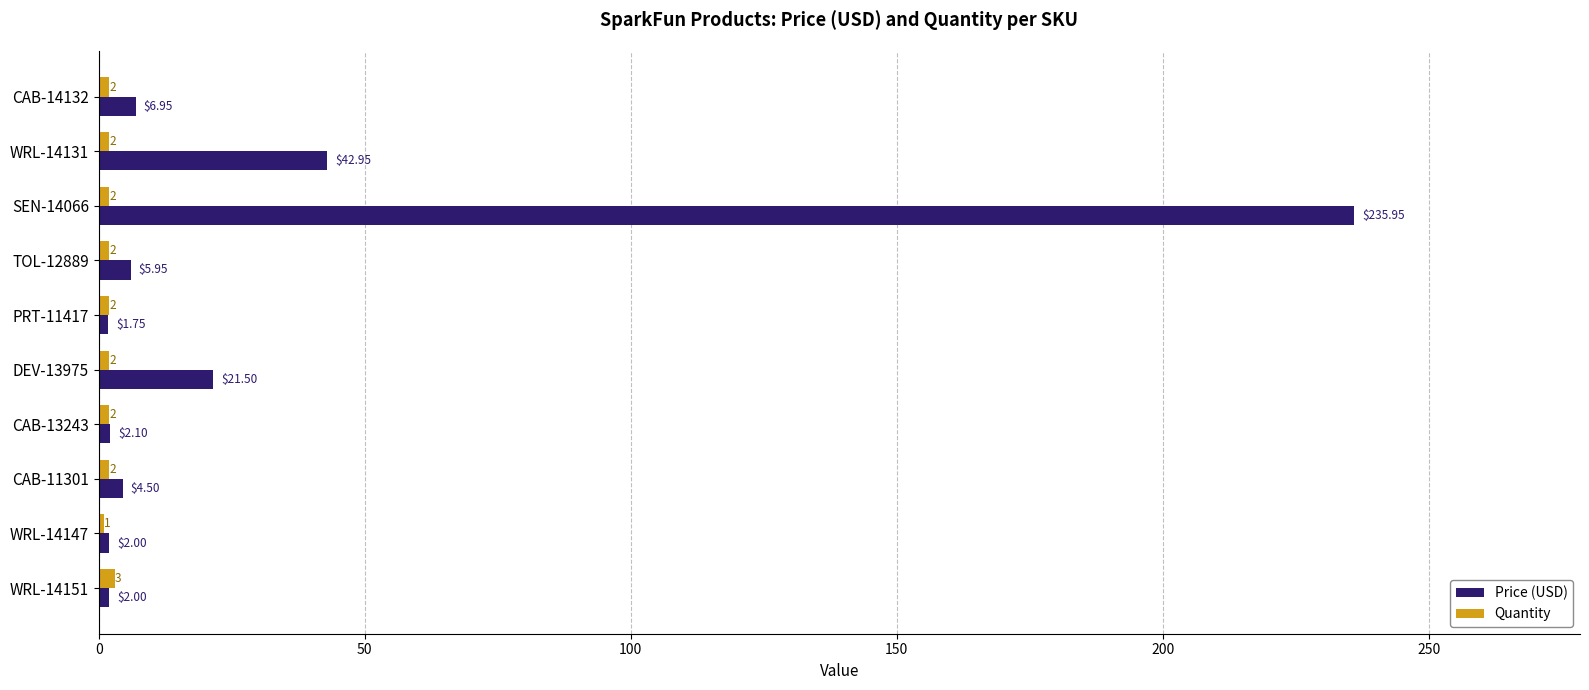

At which category does the chart reach its minimum across all series?

WRL-14147